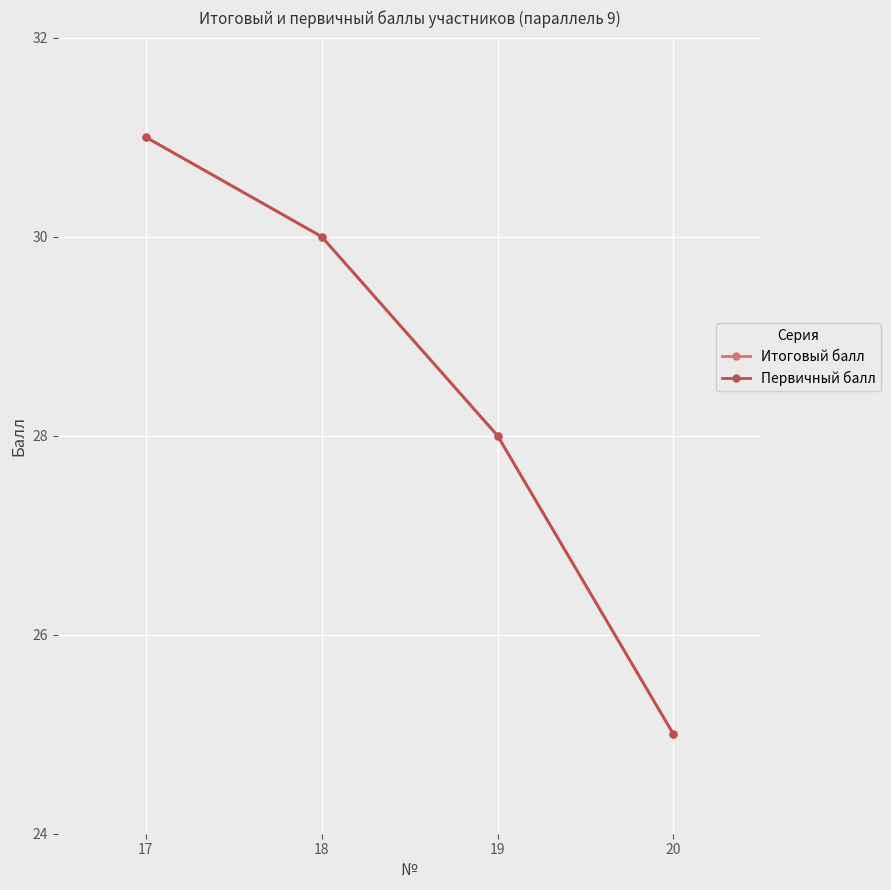

Is this an area chart (filled region under the line)?

No